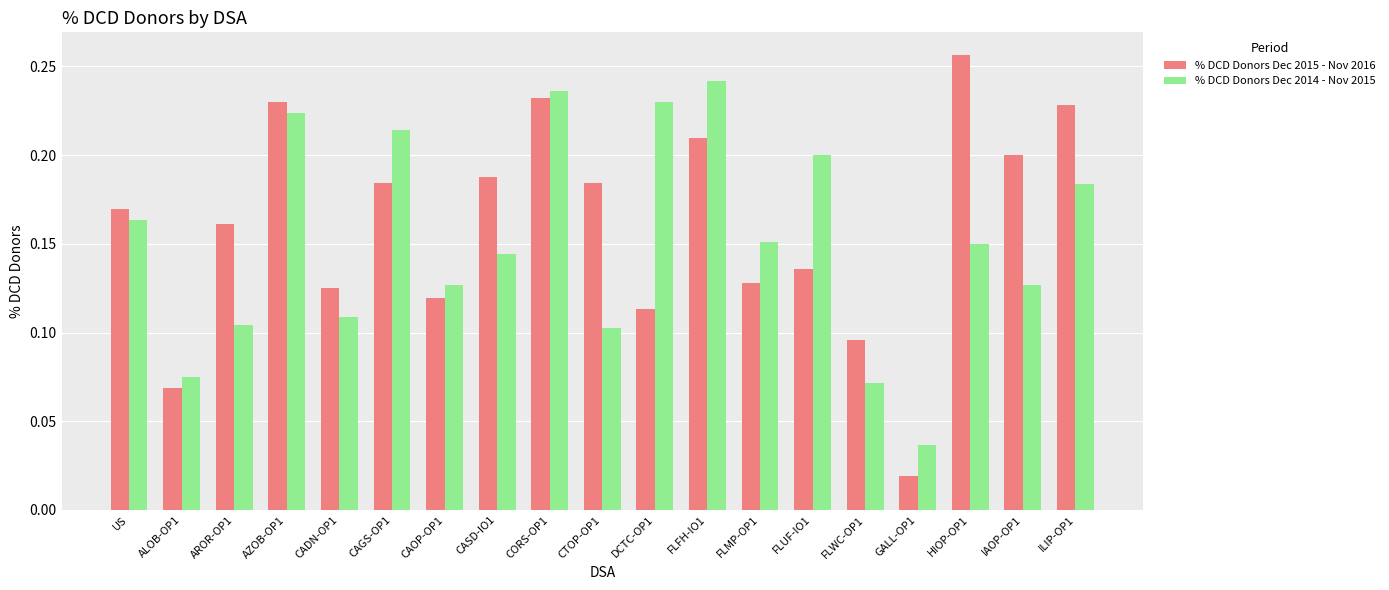

Are the bars horizontal?

No